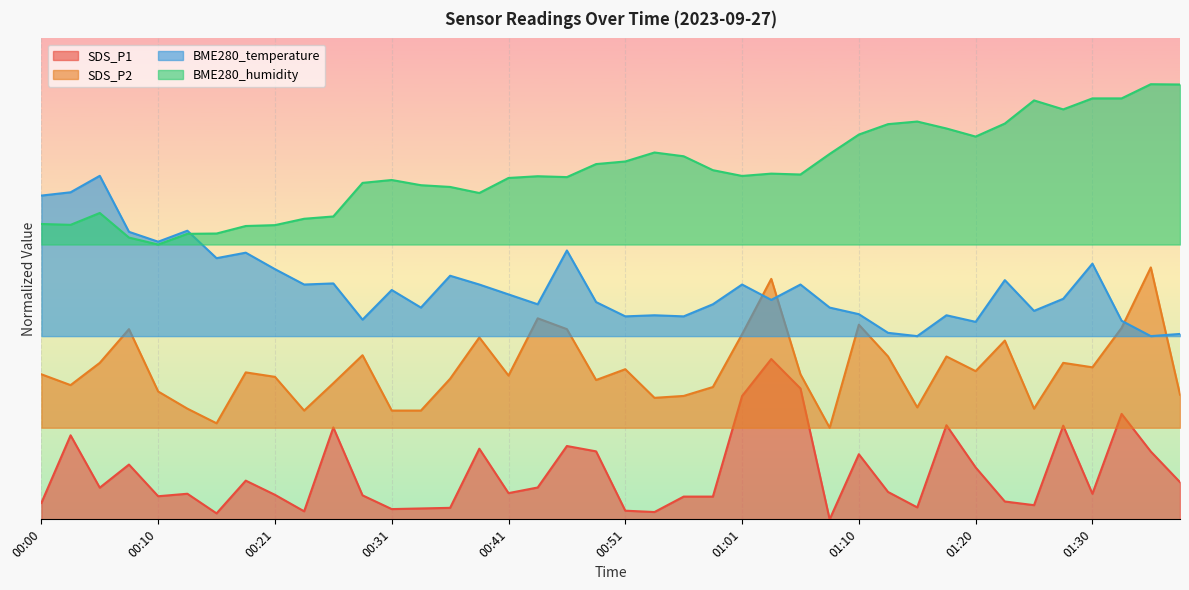

Which category has the highest value in the SDS_P2 series?

01:35